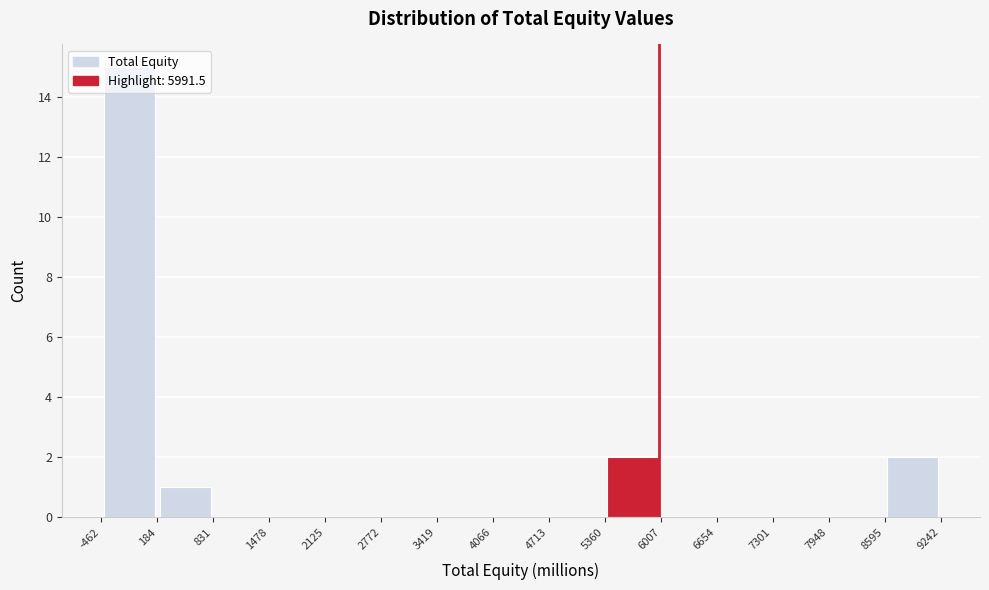

Reading left to right, list every bar in this chart as the range it spans on the x-axis followed by its height. The values are not printed on the chart, so give them approximately, as read against the axis.

-462 to 184: 15
184 to 831: 1
831 to 1478: 0
1478 to 2125: 0
2125 to 2772: 0
2772 to 3419: 0
3419 to 4066: 0
4066 to 4713: 0
4713 to 5360: 0
5360 to 6007: 2
6007 to 6654: 0
6654 to 7301: 0
7301 to 7948: 0
7948 to 8595: 0
8595 to 9242: 2